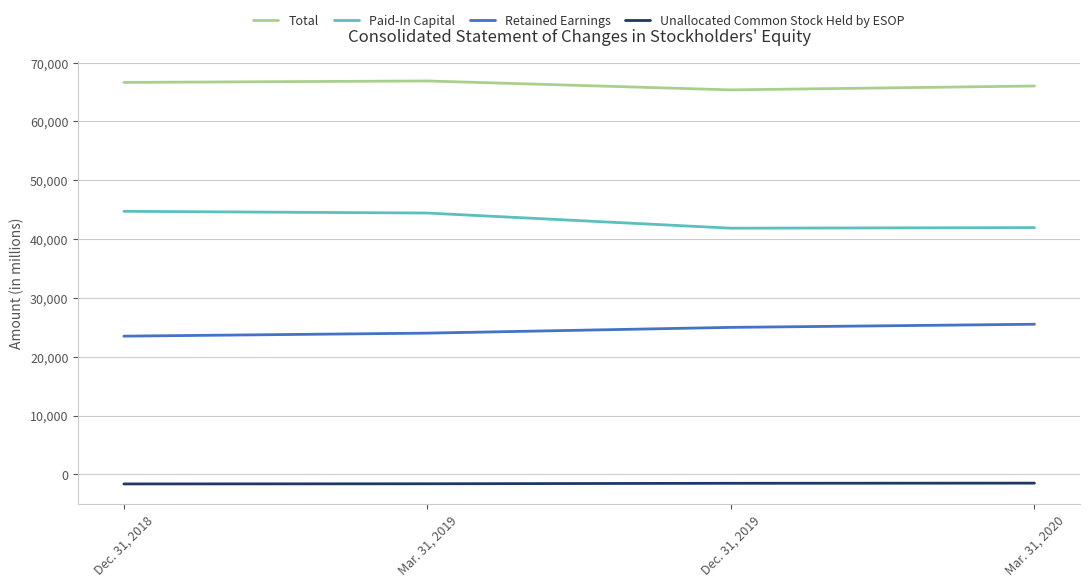

True or false: Unallocated Common Stock Held by ESOP and Paid-In Capital cross at least once.

False